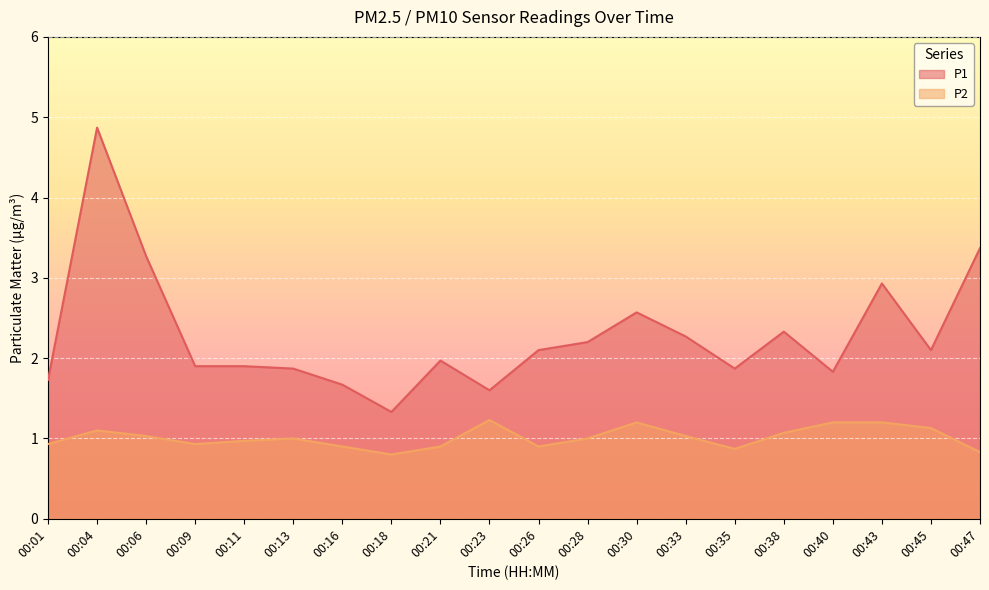

How many lines are shown in the chart?

2